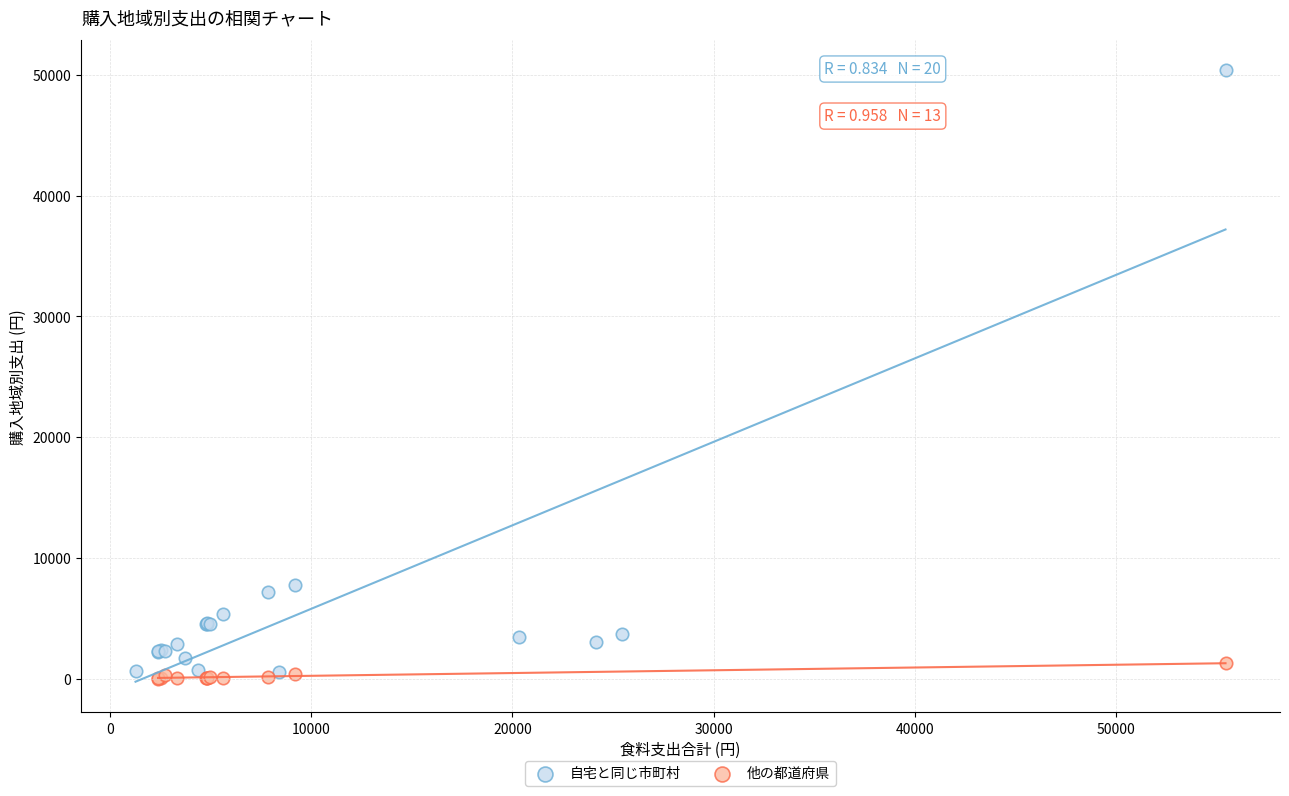

Which series has the largest Y range (max minus min)?

自宅と同じ市町村